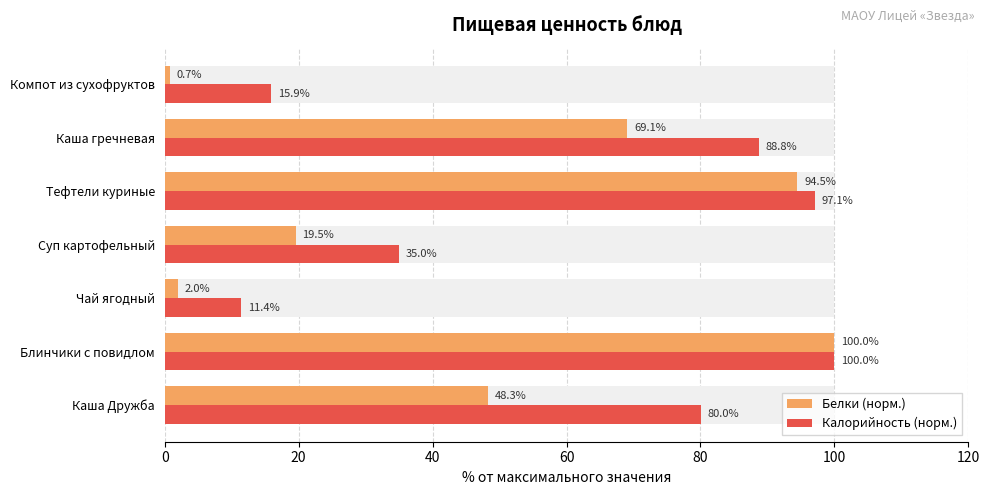

How many distinct data groups are displayed?

2